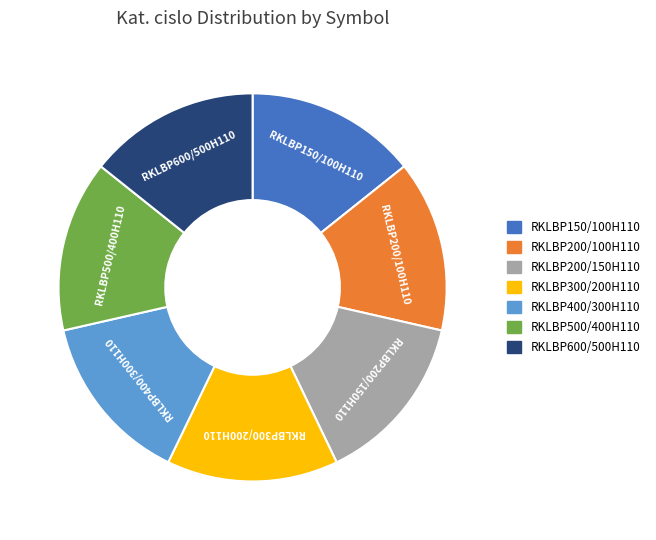

Combined, do RKLBP400/300H110 and RKLBP300/200H110 account for over 50%?

No